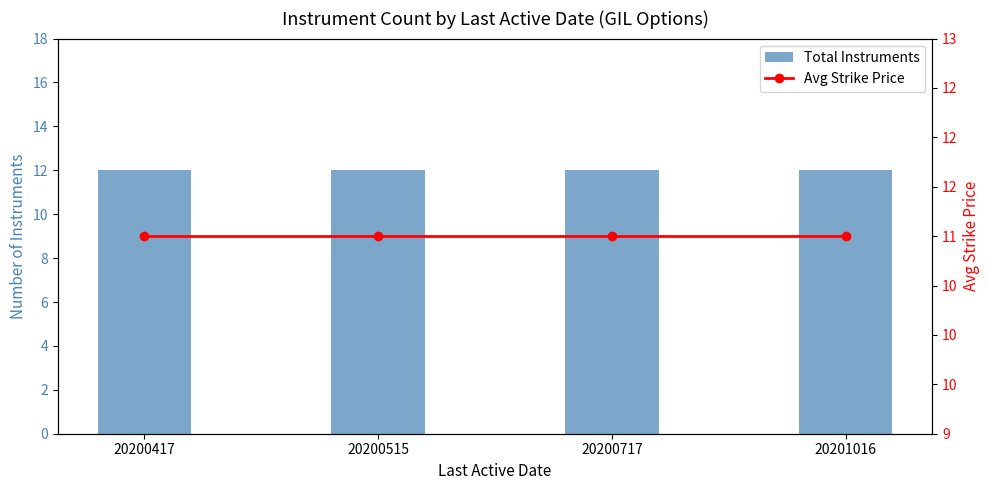

Which series has the largest range (max minus min)?

Total Instruments